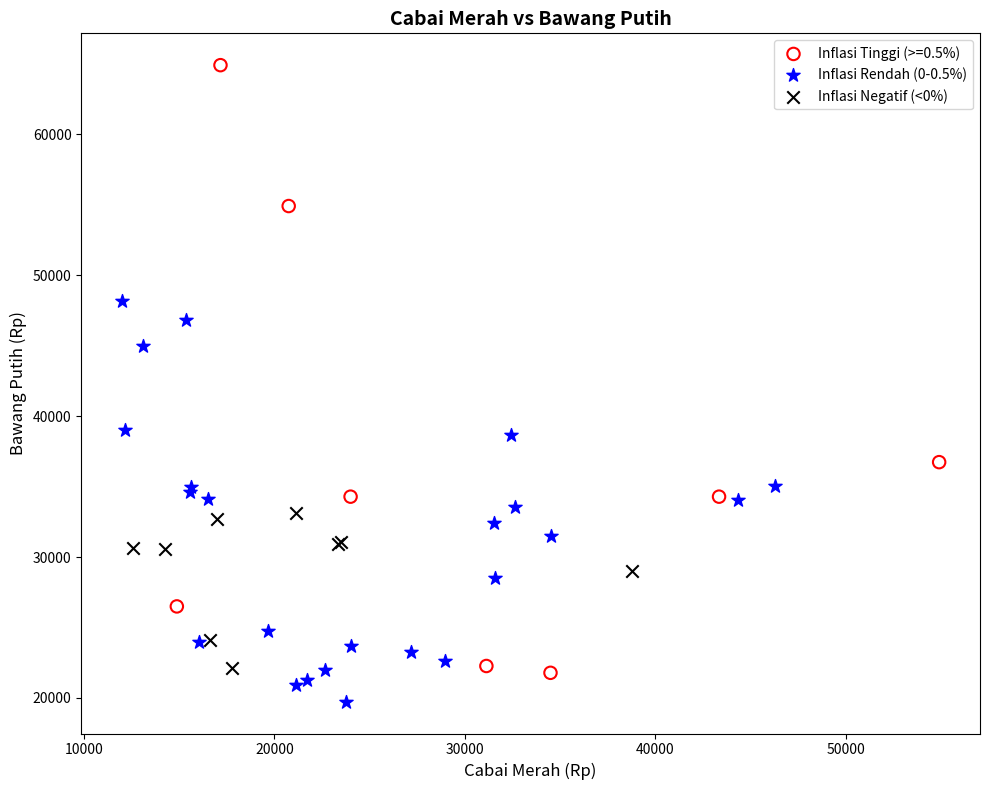

Which series has the widest spread of Y values?

Inflasi Tinggi (>=0.5%)